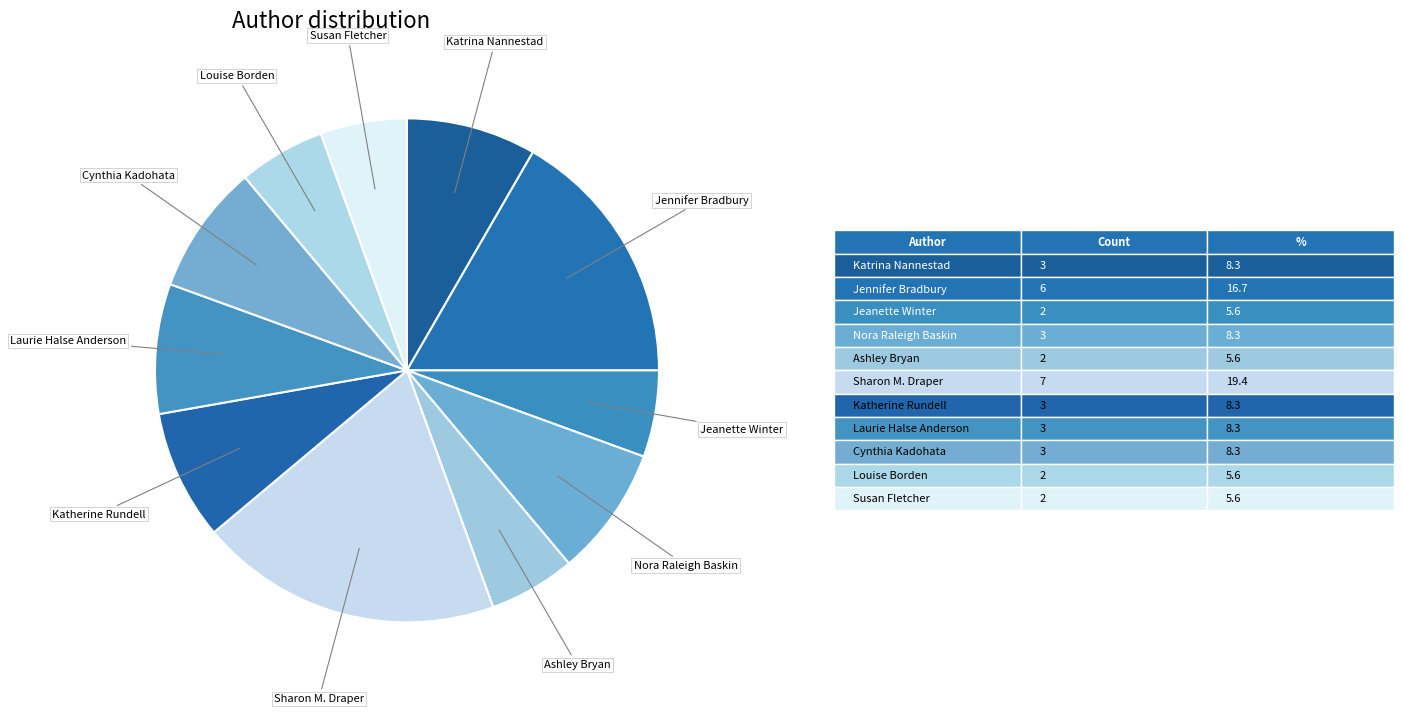

Combined, do Jeanette Winter and Katrina Nannestad account for over 50%?

No